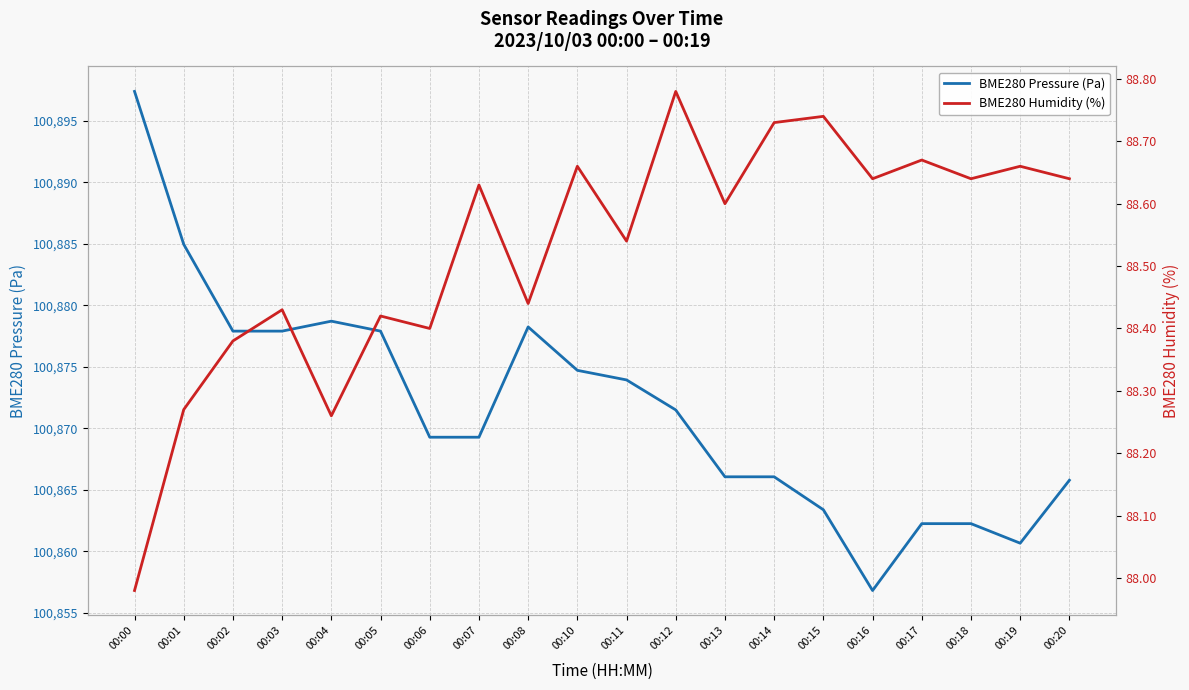

How many lines are shown in the chart?

2